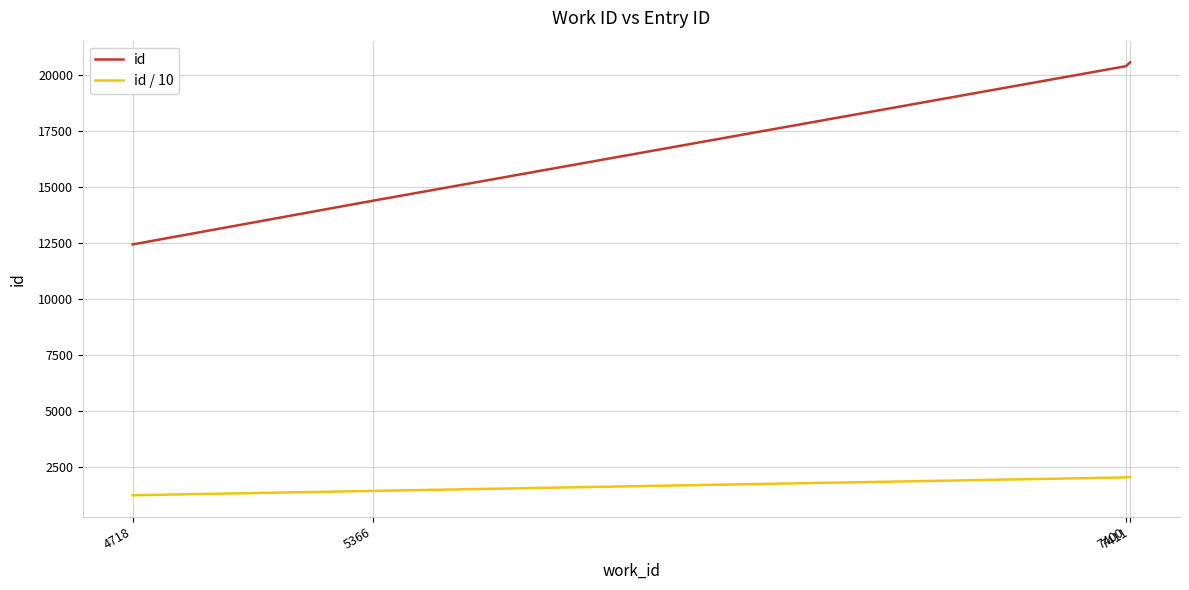

True or false: id has more than 2 interior local peaks.

False